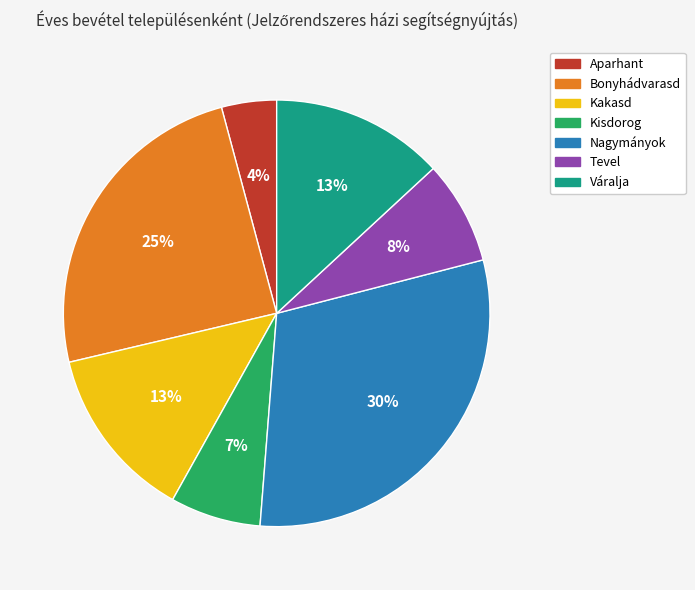

Is there any slice that represents more than half of the pie?

No